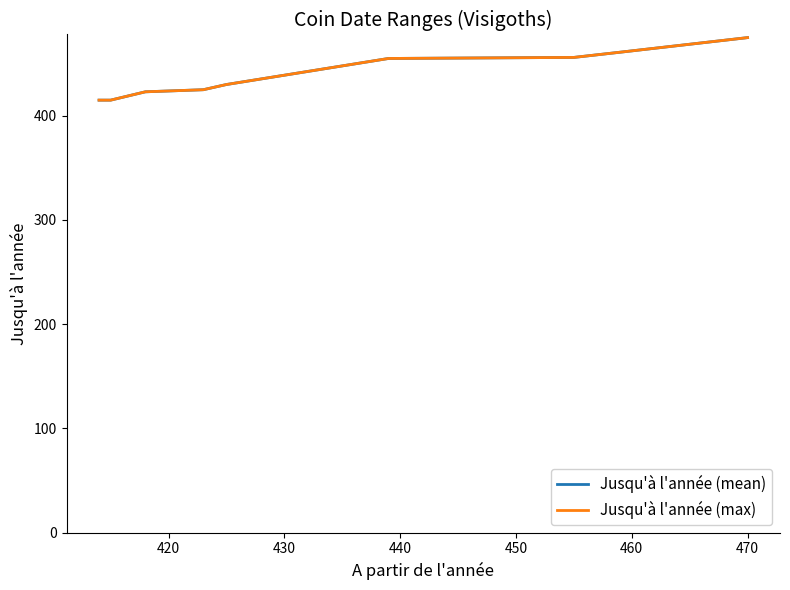

What is the greatest value displayed?

475